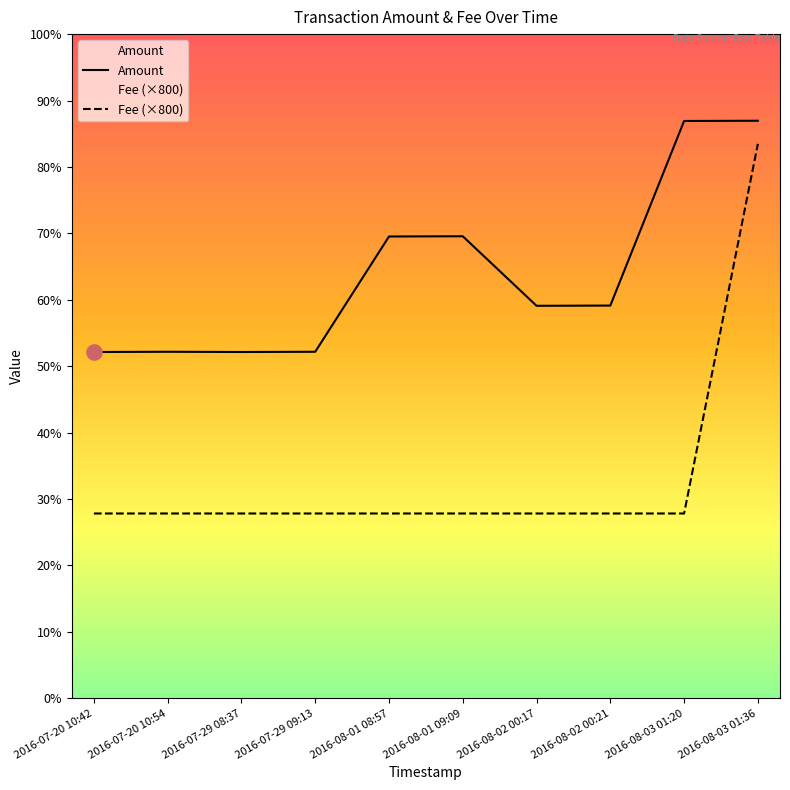

At how many categories does at least one series exceed 2050?

2